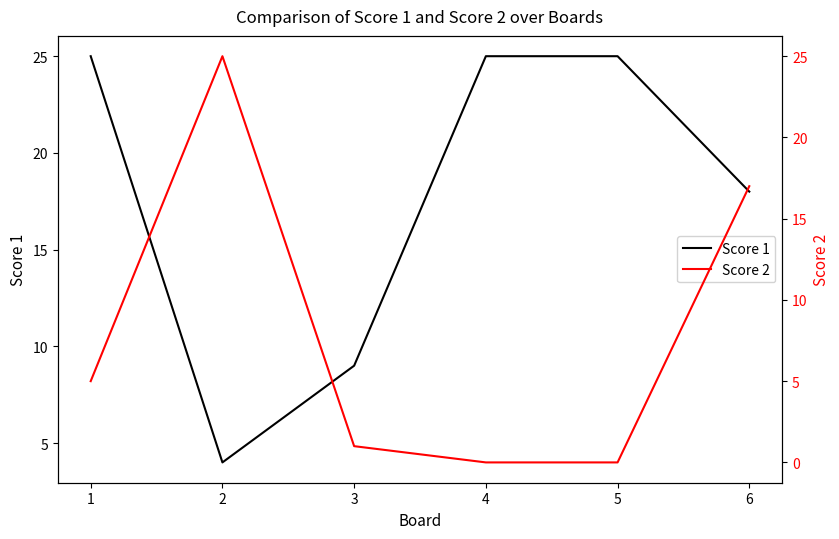

The Score 1 series shows 11 at 6. True or false?

False